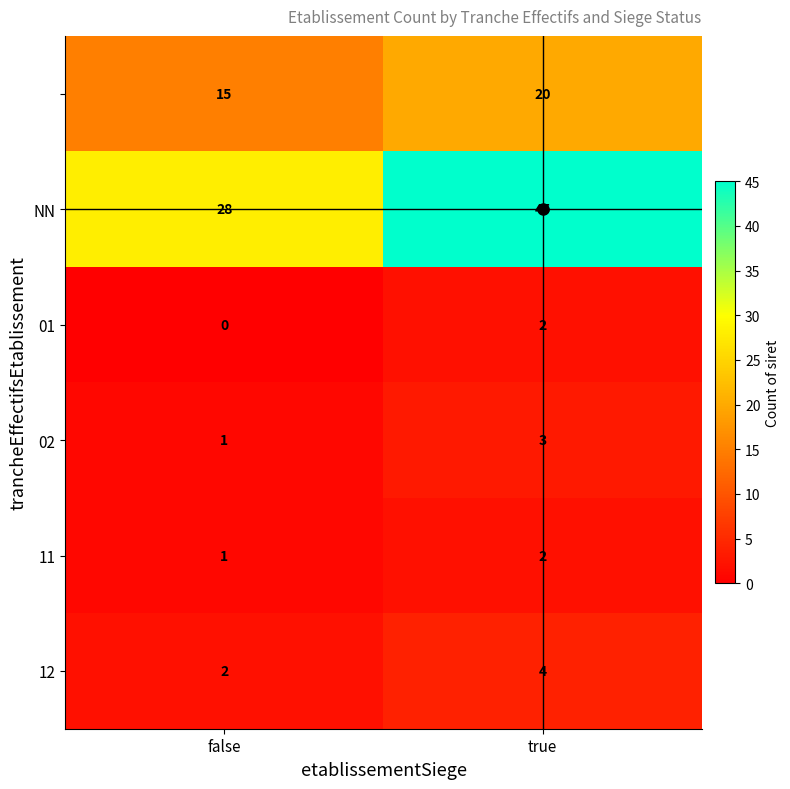

What is the total value across all series at false?

47